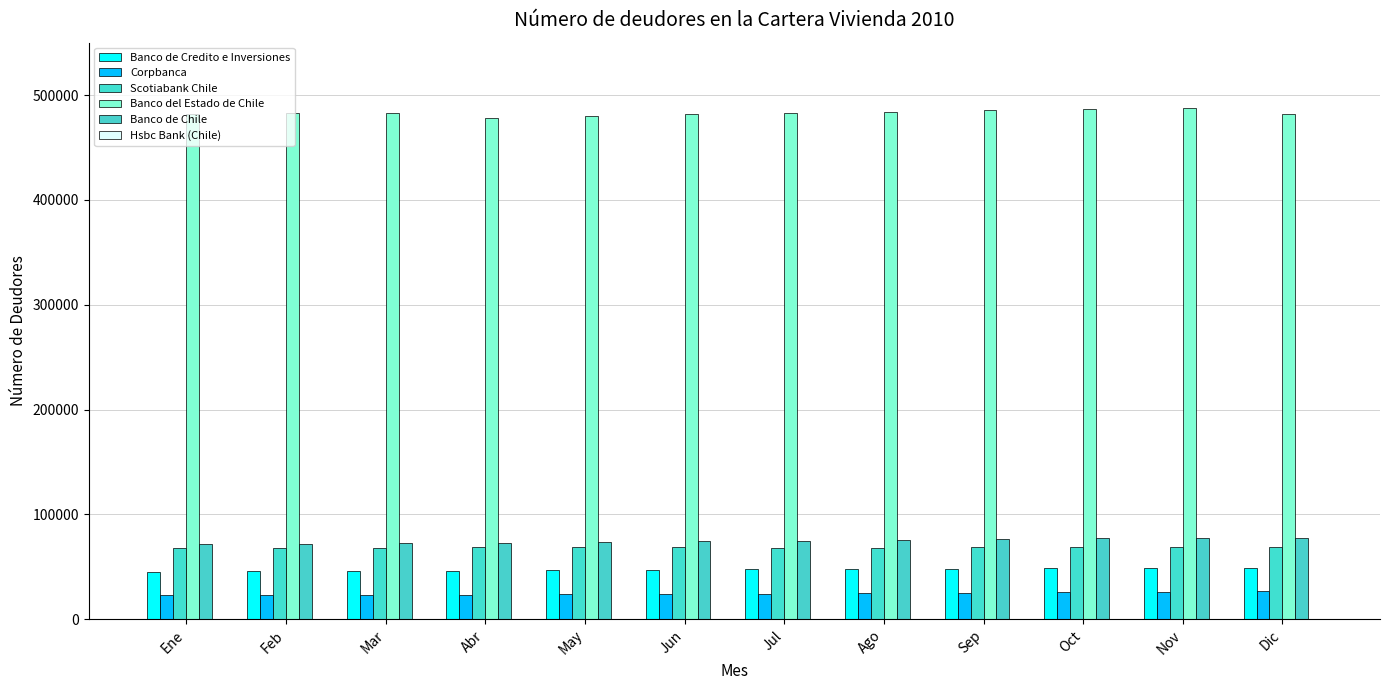

Which category has the highest value across all series?

Nov